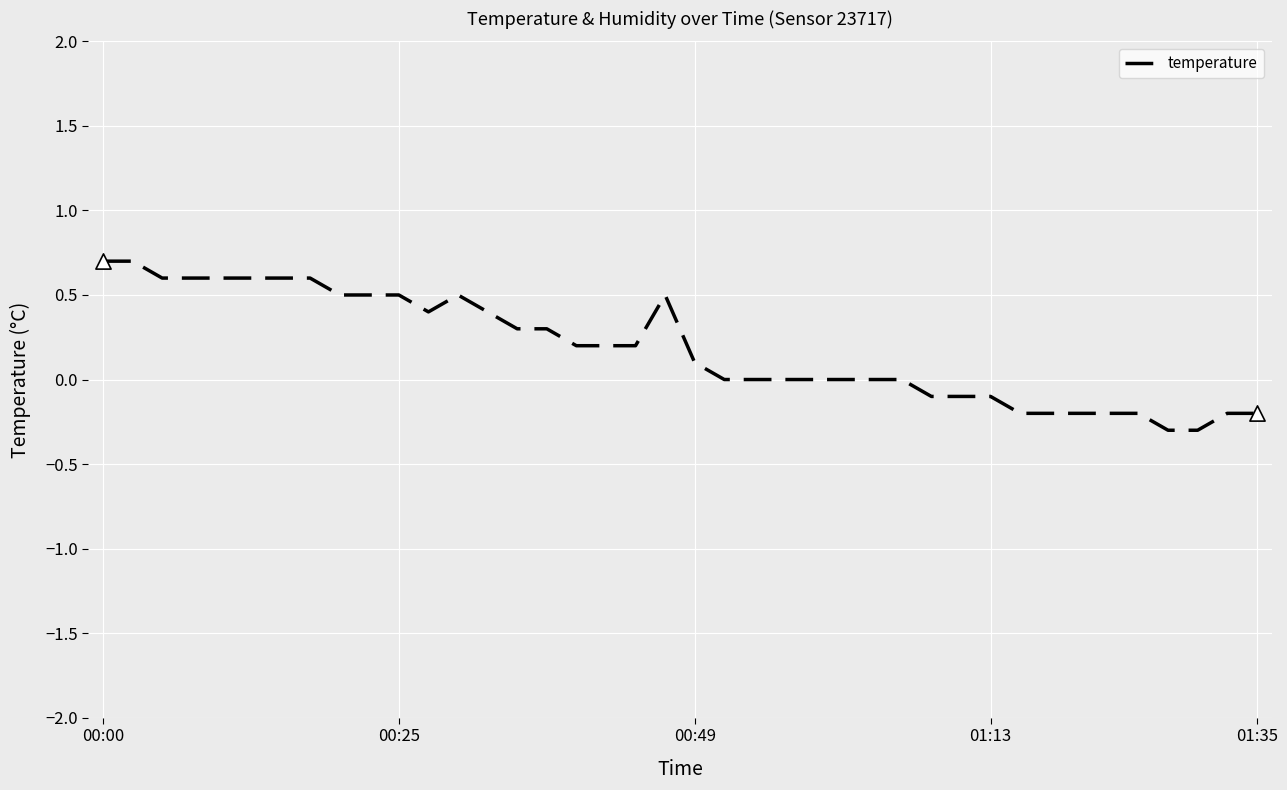

What is the smallest value displayed?

-0.3